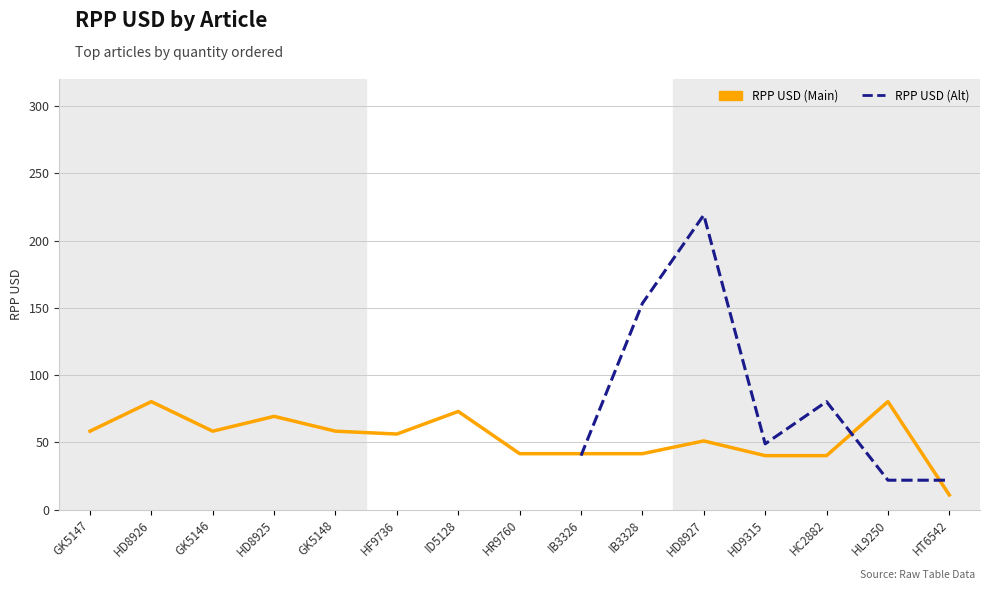

True or false: the data shows 41.6 at HR9760.

True